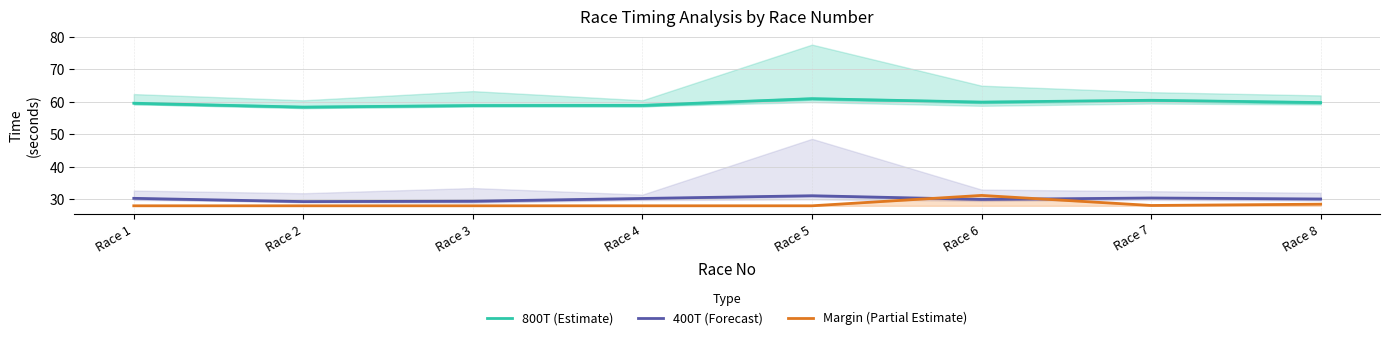

True or false: 400T (Forecast) has a value of 54.2 at Race 4.

False